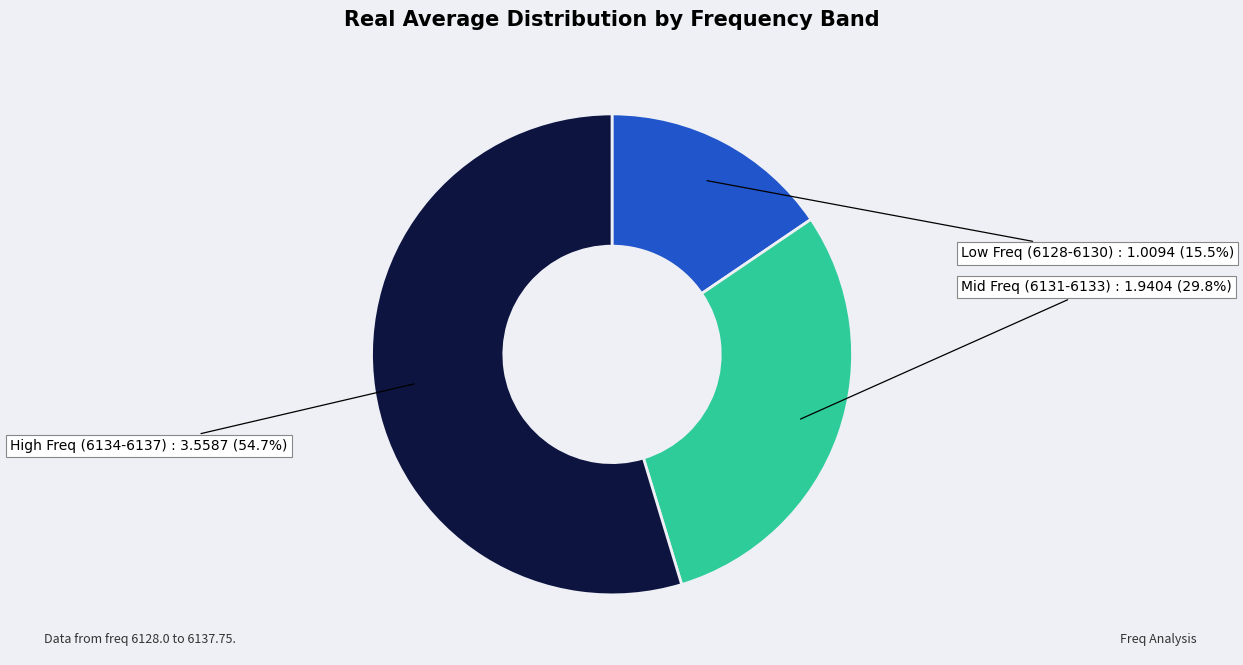

What portion of the pie excludes Low Freq (6128-6130)?

84.5%